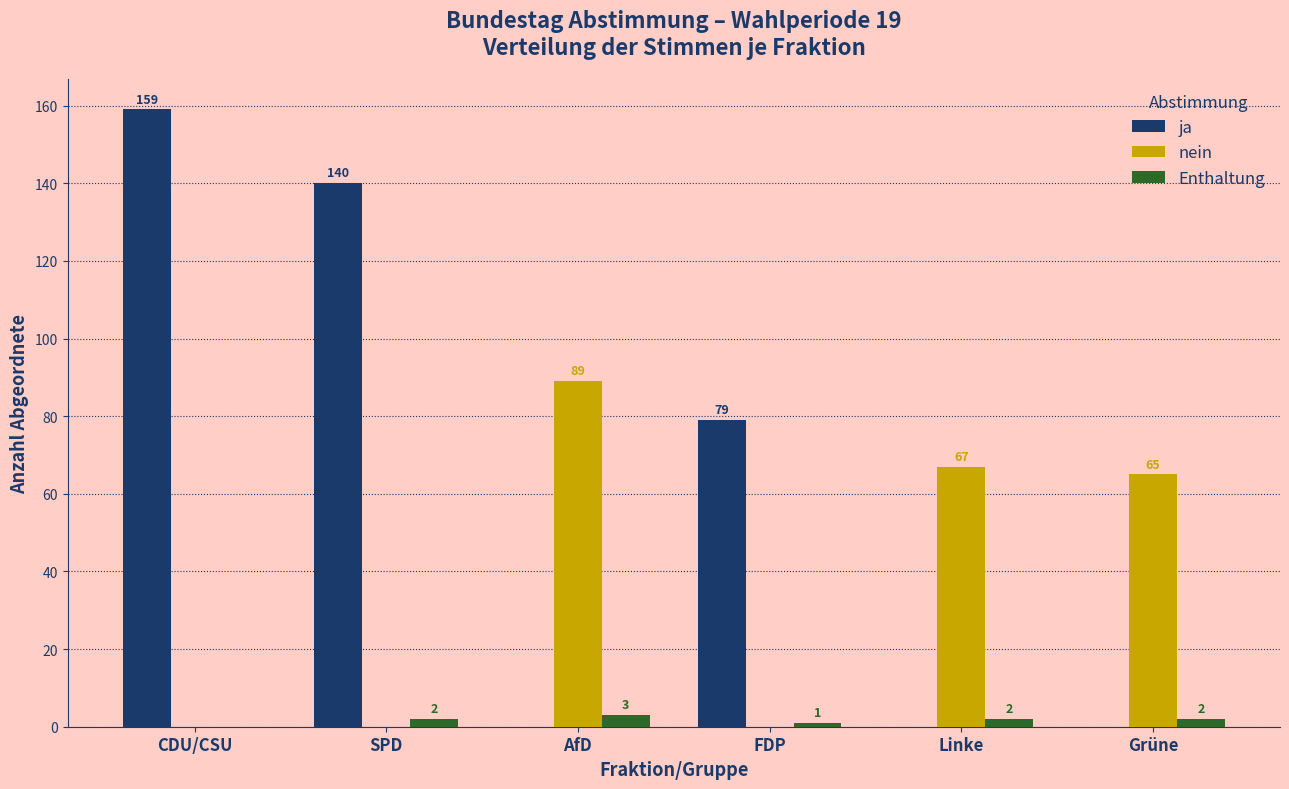

Reading right to left, list all the values displayed in this chart.

ja: Grüne=0	Linke=0	FDP=79	AfD=0	SPD=140	CDU/CSU=159
nein: Grüne=65	Linke=67	FDP=0	AfD=89	SPD=0	CDU/CSU=0
Enthaltung: Grüne=2	Linke=2	FDP=1	AfD=3	SPD=2	CDU/CSU=0